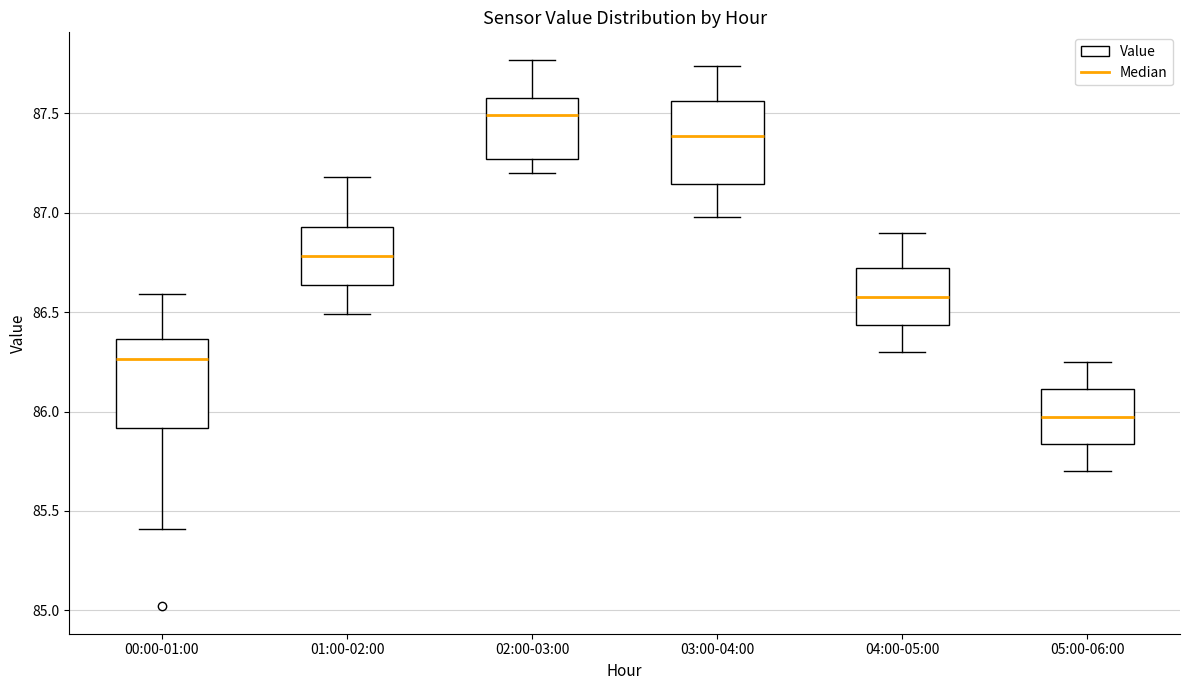

Which box's median line is the highest?

02:00-03:00